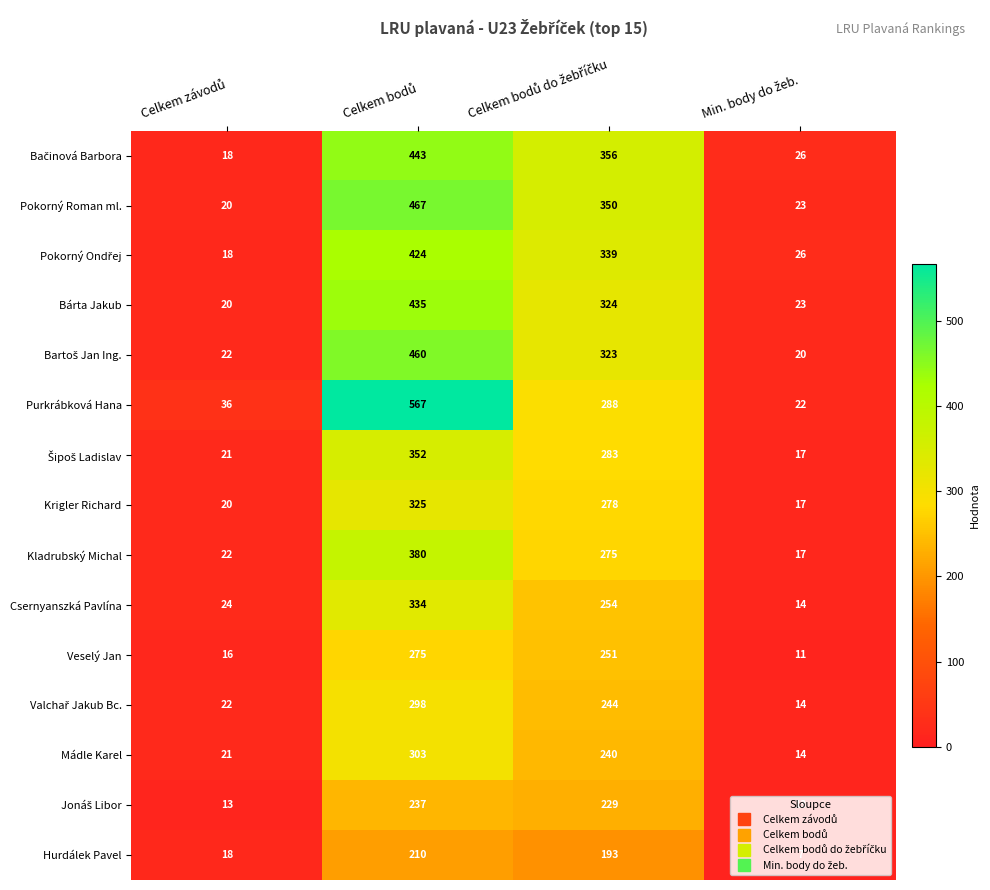

Which series has the largest total across all categories?

Purkrábková Hana